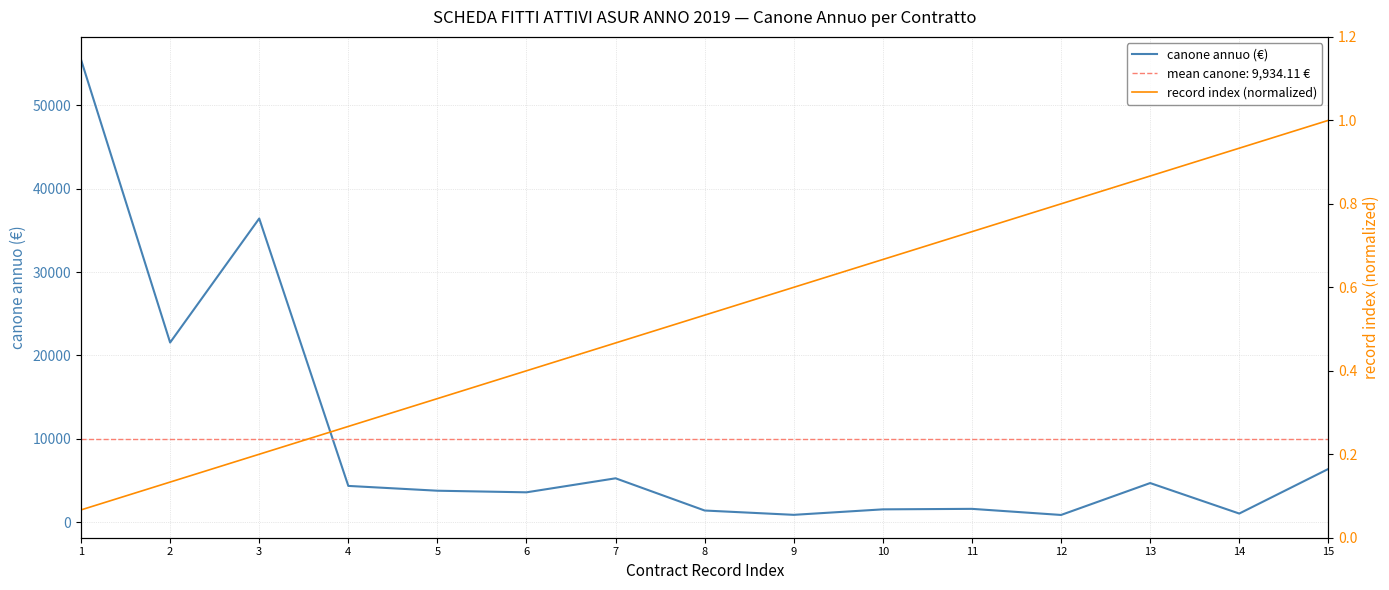

Is the value of record index (normalized) at 3 greater than the value of canone annuo (€) at 4?

No